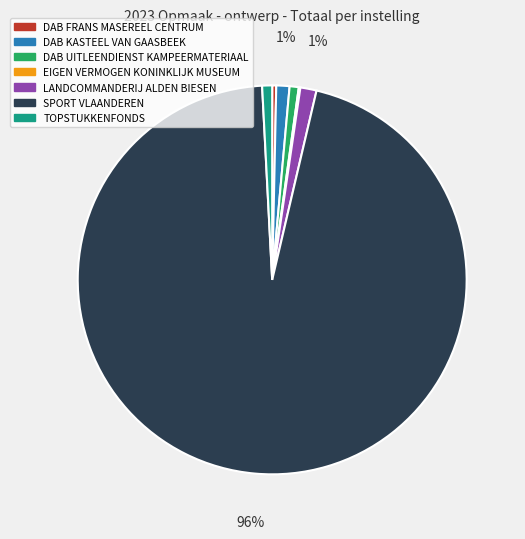

Do DAB FRANS MASEREEL CENTRUM and TOPSTUKKENFONDS together represent more than half of the pie?

No